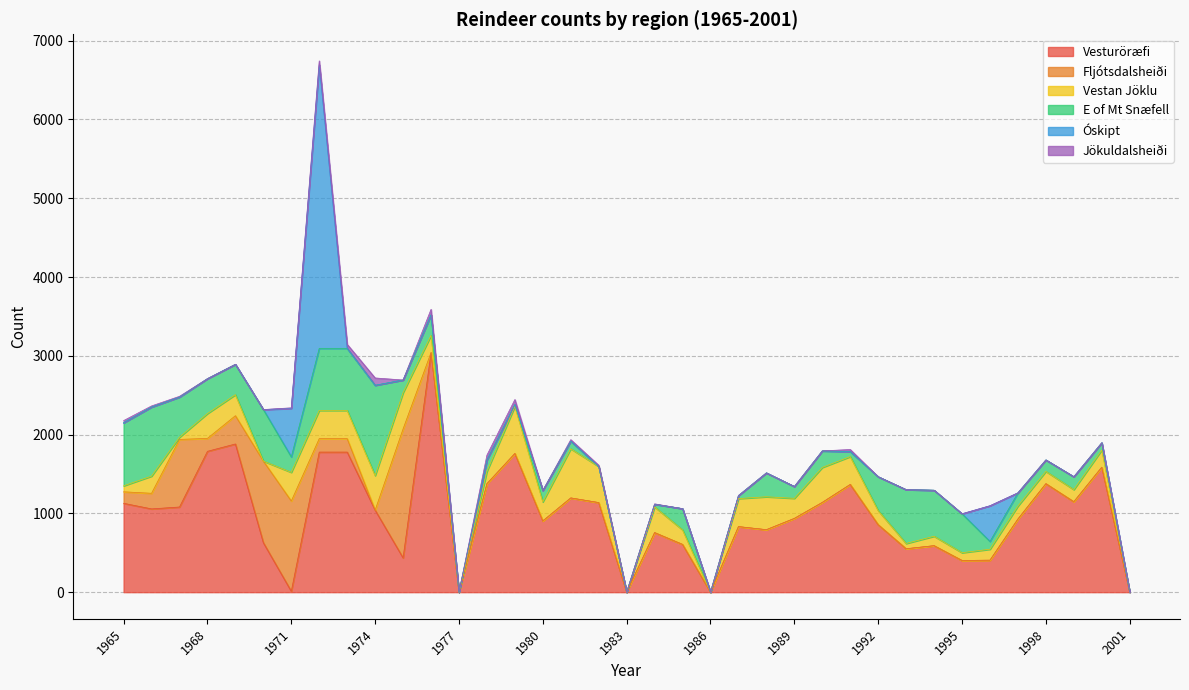

True or false: Vestan Jöklu has more than 2 interior local peaks.

True